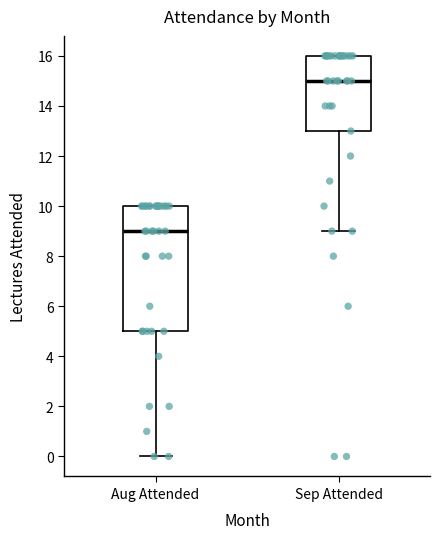

Reading left to right, transcribe this box plot: for each box, give where its median line is, the range the box spans, and where its two whiskers end, as read against the y-axis. The values are not printed on the chart, so give them approximately, as read against the axis.

Aug Attended: median 9, box 5 to 10, whiskers 0 to 10
Sep Attended: median 15, box 13 to 16, whiskers 9 to 16